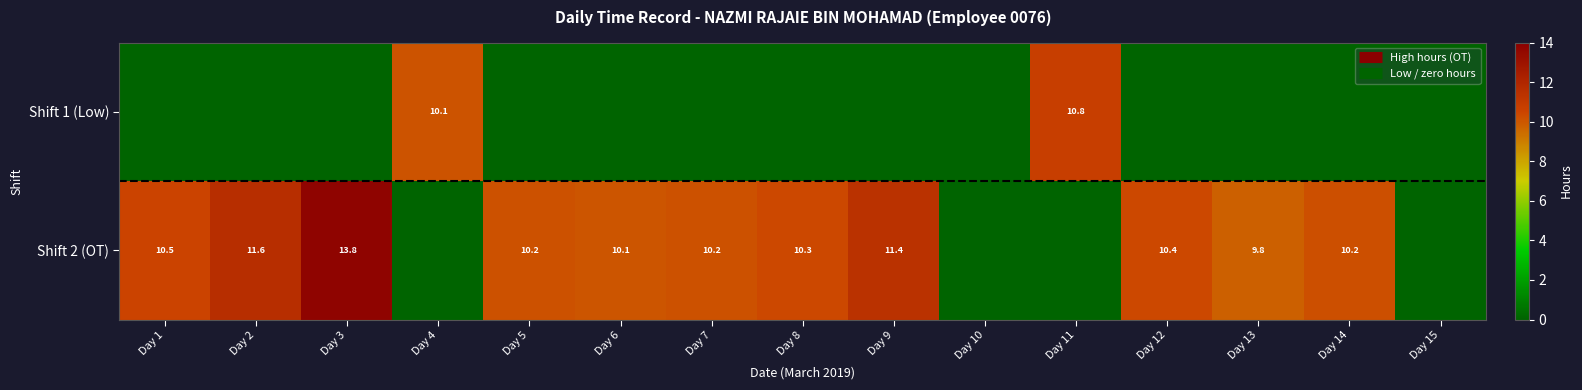

What is the difference between the maximum and second lowest values in the Shift 2 (OT) series?

13.8